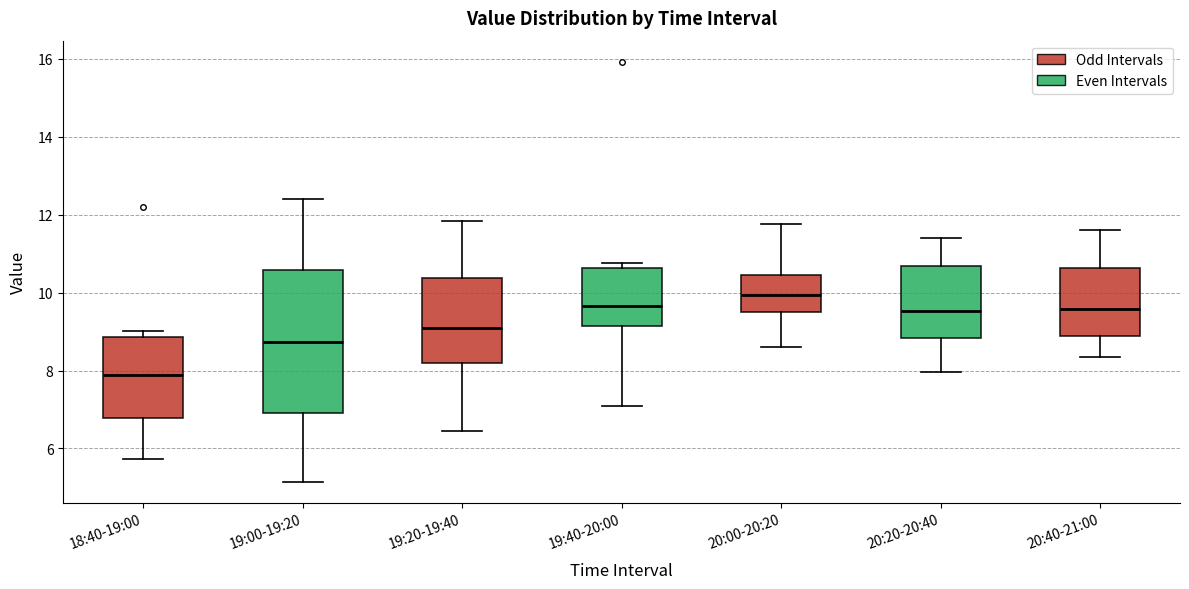

Comparing the boxes themselves (not the whiskers), which one is the tallest?

19:00-19:20